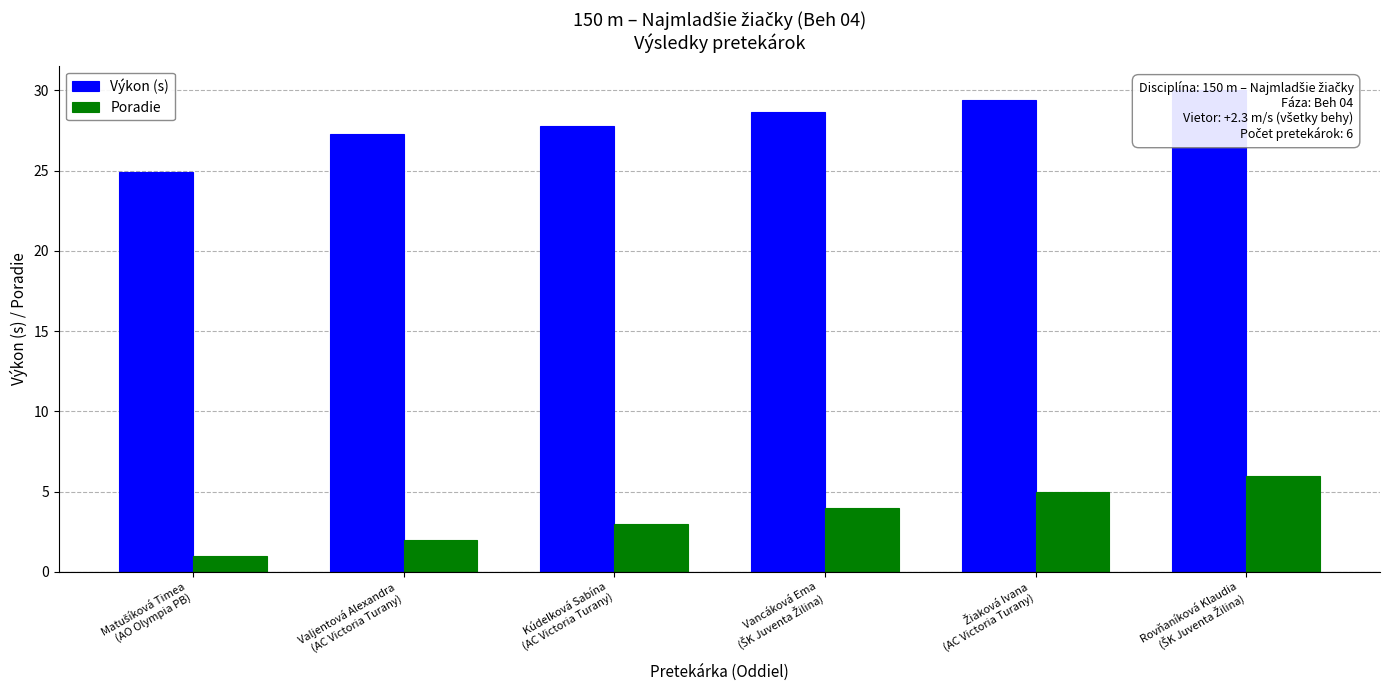

Does the chart contain stacked bars?

No